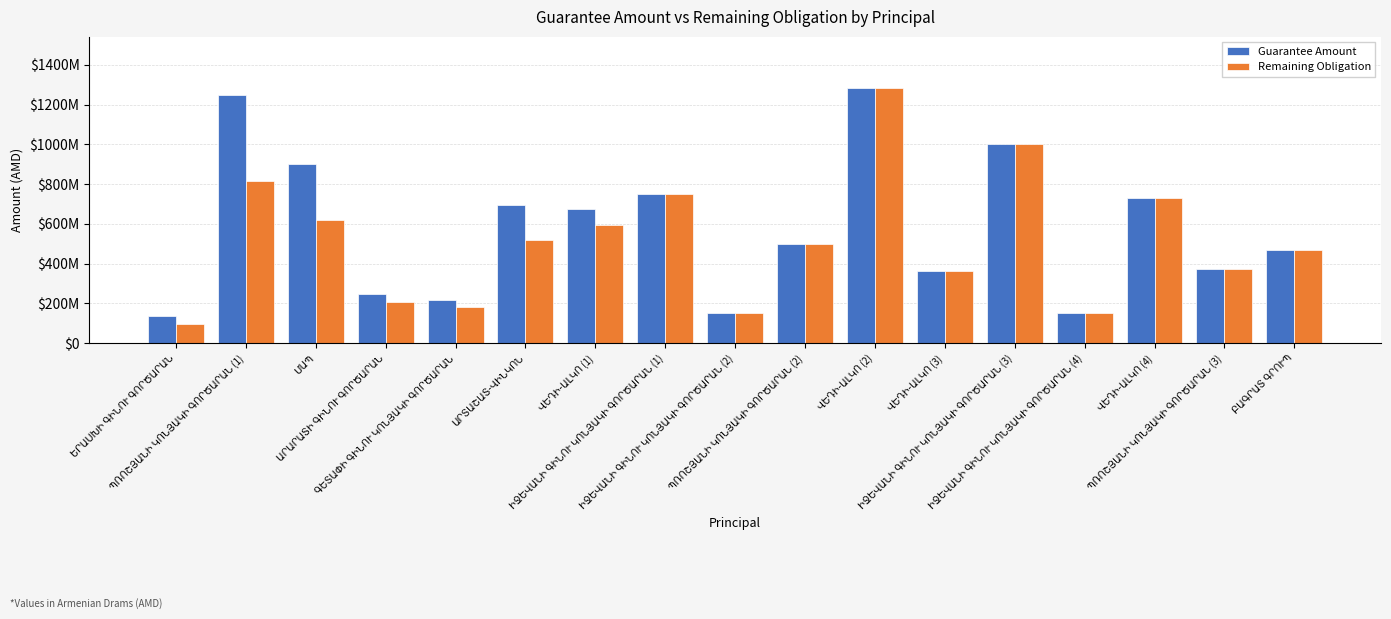

Is the value of Remaining Obligation at ՊՌՈՇՅԱՆԻ ԿՈՆՅԱԿԻ ԳՈՐԾԱՐԱՆ (1) greater than the value of Guarantee Amount at ԱՐՏԱՇԱՏ-ՎԻՆԿՈՆ?

Yes